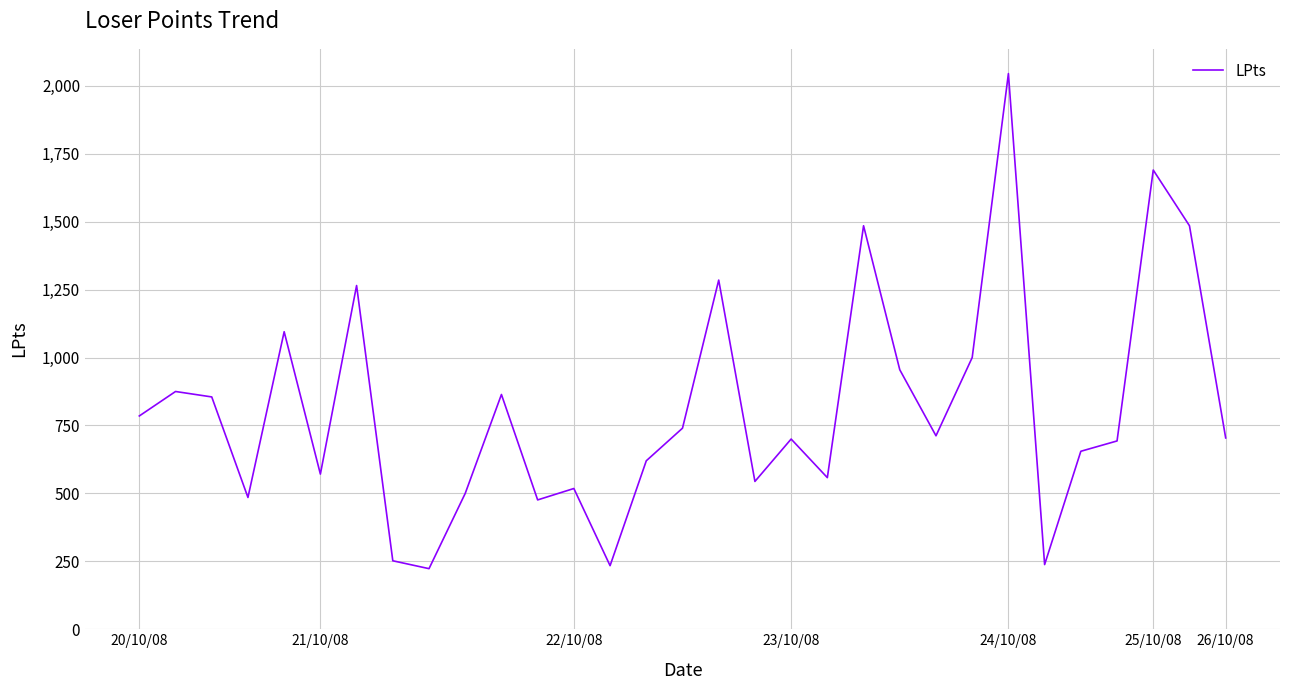

What is the maximum value shown in the chart?

2045